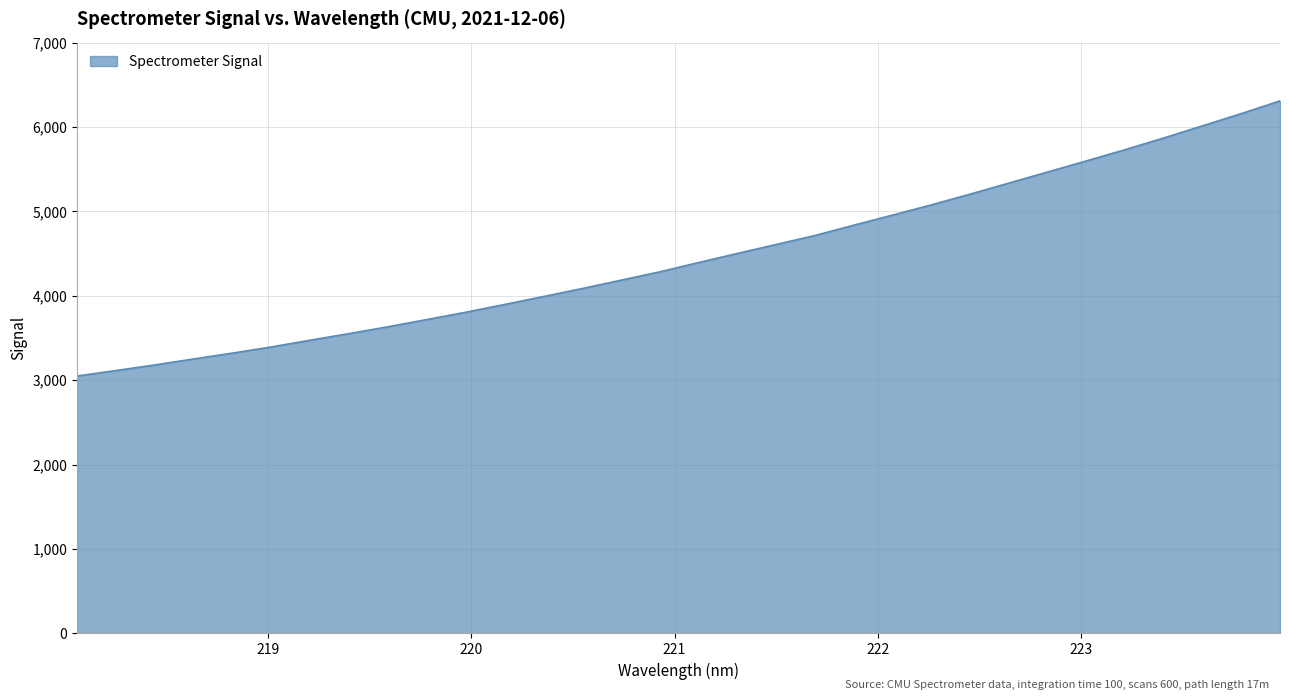

What is the greatest value displayed?

6309.8